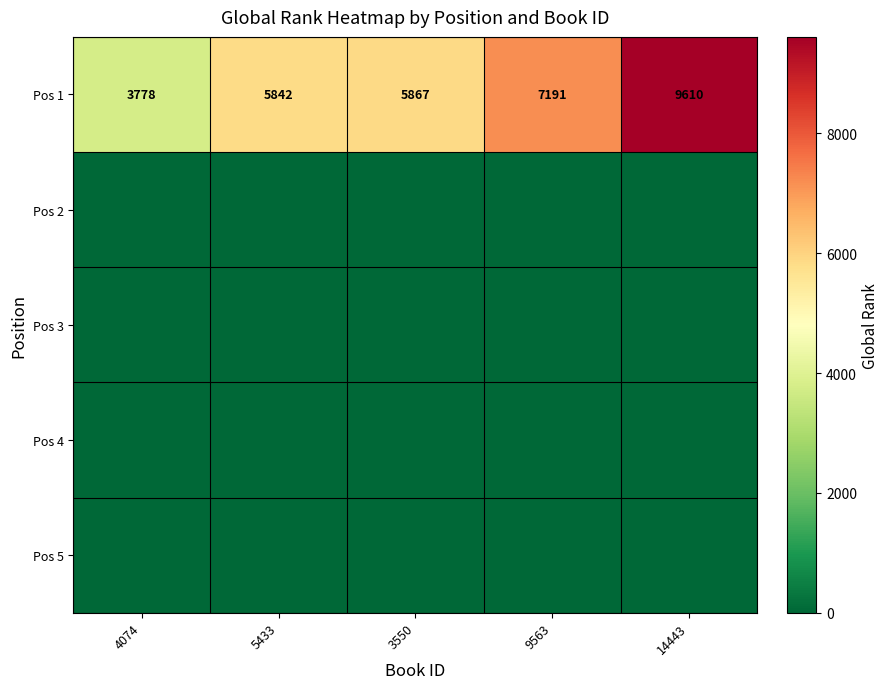

What is the spread (max minus min) of values at 14443?

9610